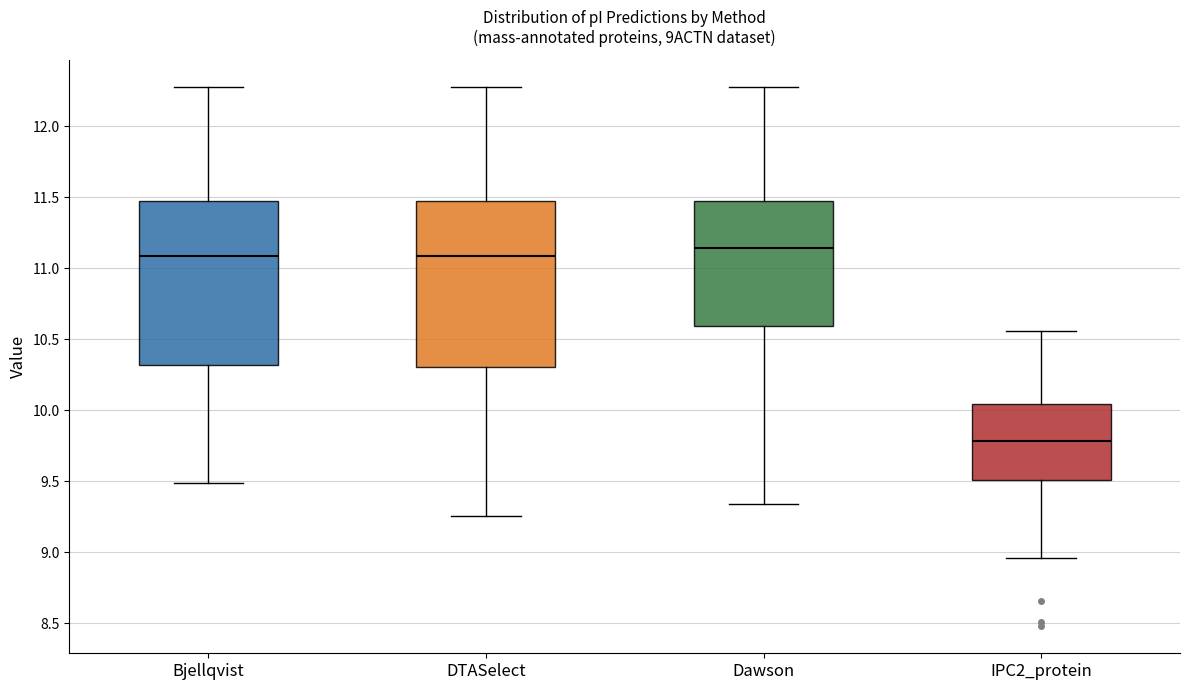

Reading left to right, read every box against the y-axis: the position of its median line, the range the box covers, and the ends of its whiskers. The values are not printed on the chart, so give them approximately, as read against the axis.

Bjellqvist: median 11.10, box 10.30 to 11.45, whiskers 9.50 to 12.30
DTASelect: median 11.10, box 10.30 to 11.45, whiskers 9.25 to 12.30
Dawson: median 11.15, box 10.60 to 11.45, whiskers 9.35 to 12.30
IPC2_protein: median 9.80, box 9.50 to 10.05, whiskers 8.95 to 10.55